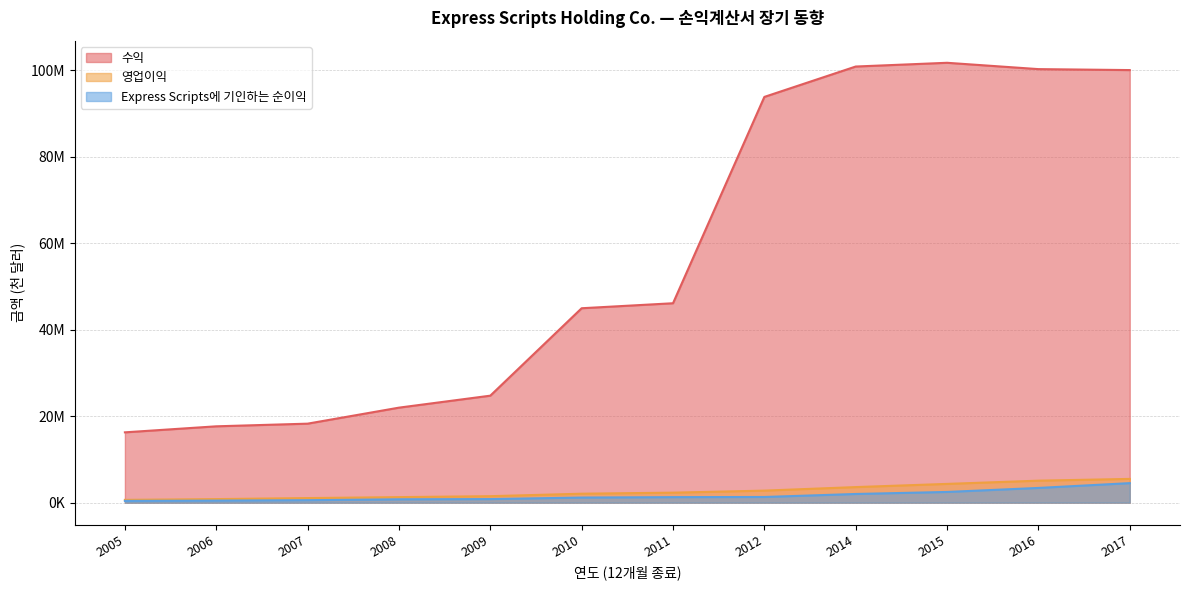

Reading left to right, what are all the values shown in this chart?

수익: 16266000	17660000	18273600	21978000	24748900	44973200	46128300	93858100	100887100	101751800	100287500	100064600
영업이익: 643000	824100	1061000	1280500	1498400	2070900	2314400	2784500	3602400	4339300	5087800	5494000
Express Scripts에 기인하는 순이익: 400000	474400	567800	776100	827600	1181200	1275800	1312900	2007600	2476400	3404400	4517400